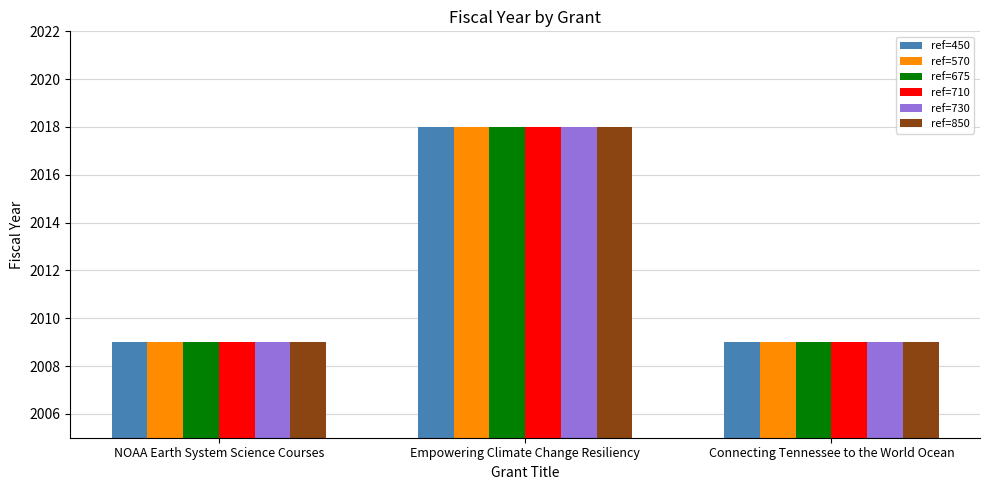

What is the maximum value shown in the chart?

2018